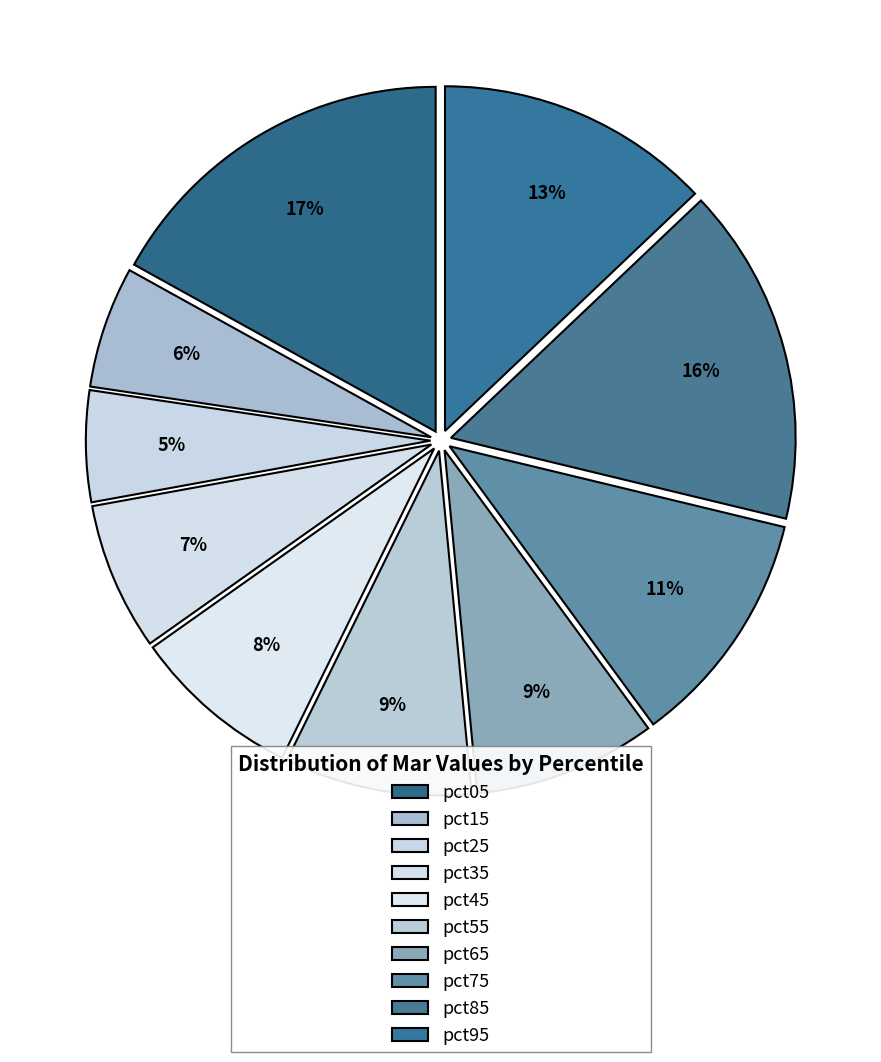

What percentage is the pct85 slice, to the nearest percent?

16%